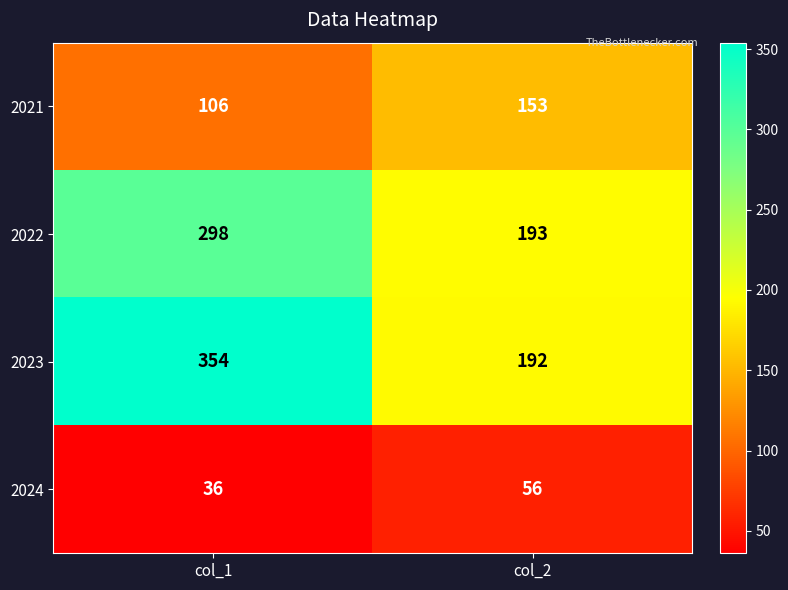

Rank the categories by 2022 value from highest to lowest.

col_1, col_2